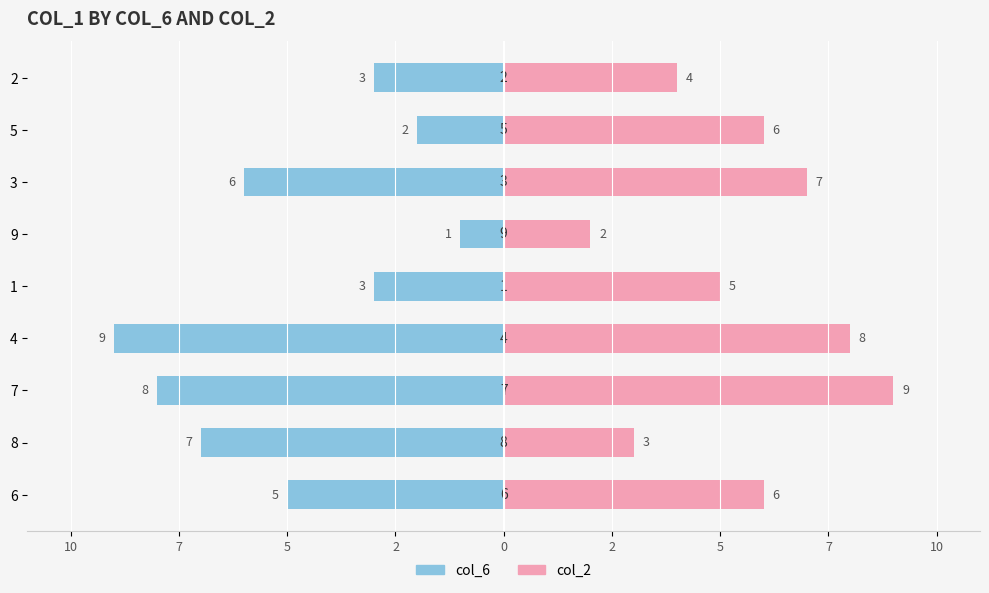

Rank the series by their average value, from lowest to highest.

col_6, col_2